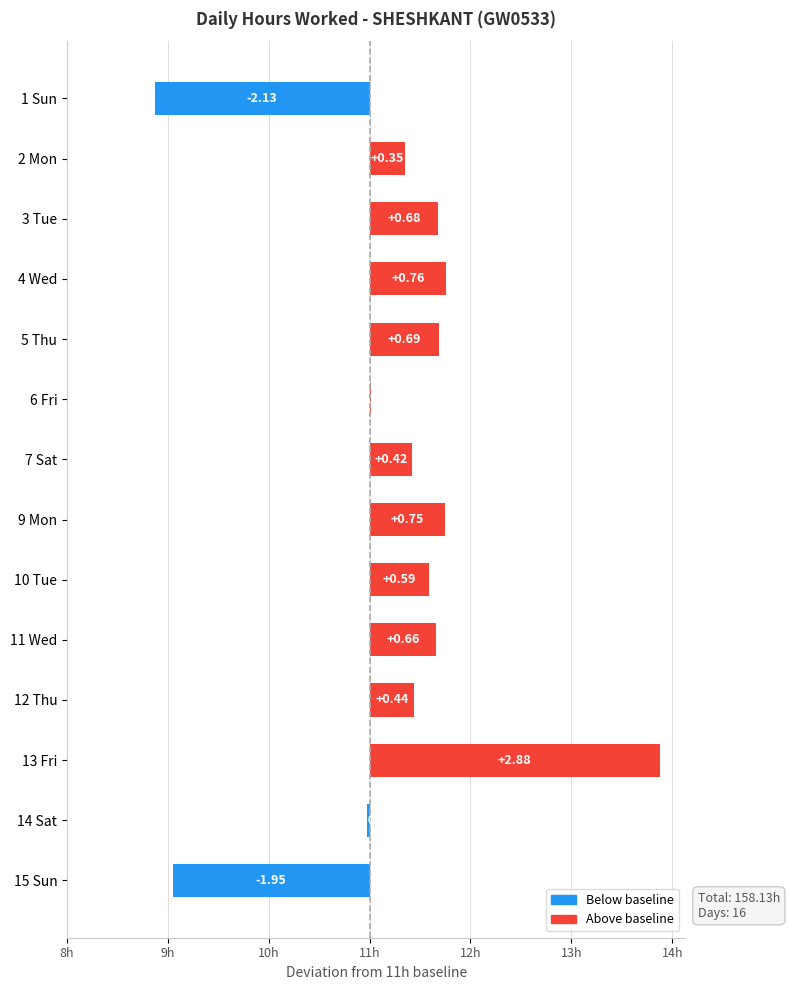

Which label corresponds to the largest value in the chart?

13 Fri